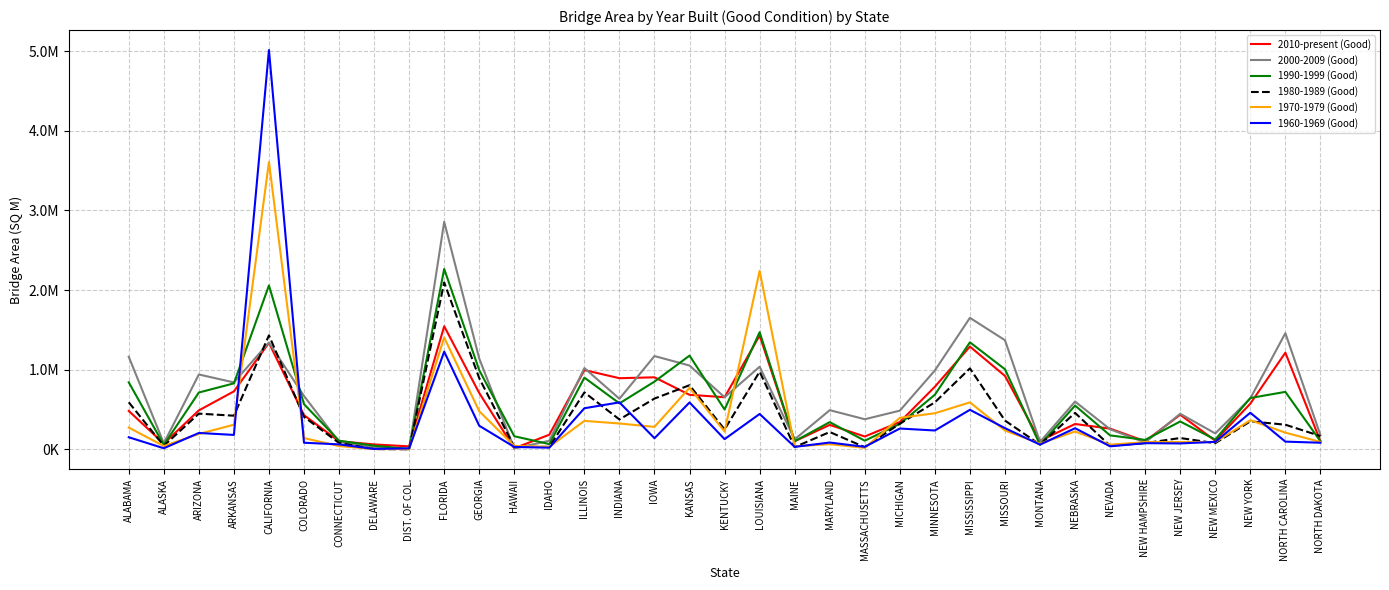

What is the difference between the second highest and second lowest values in the 1960-1969 (Good) series?

1215417.4